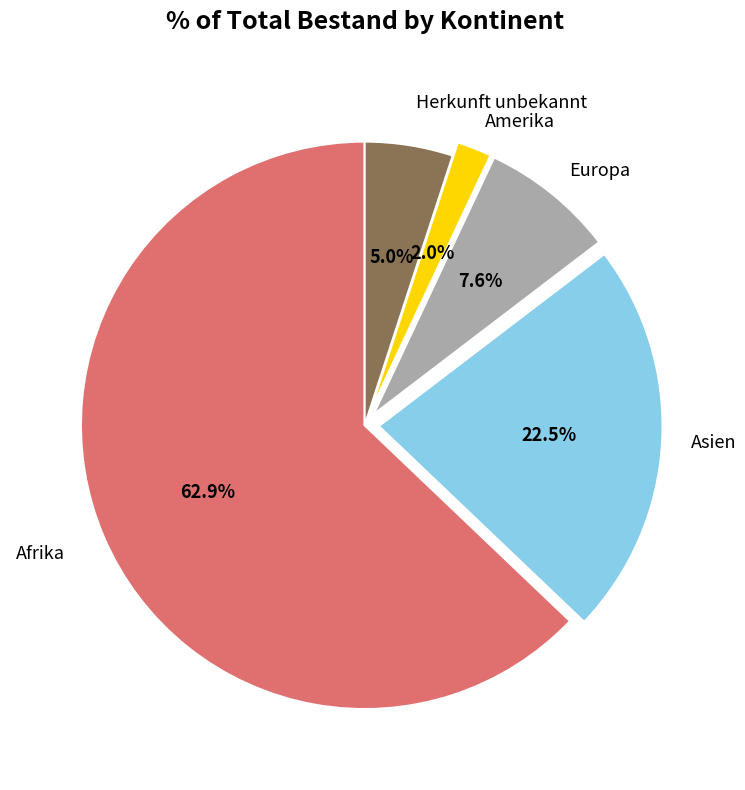

Which has a higher value, Asien or Herkunft unbekannt?

Asien